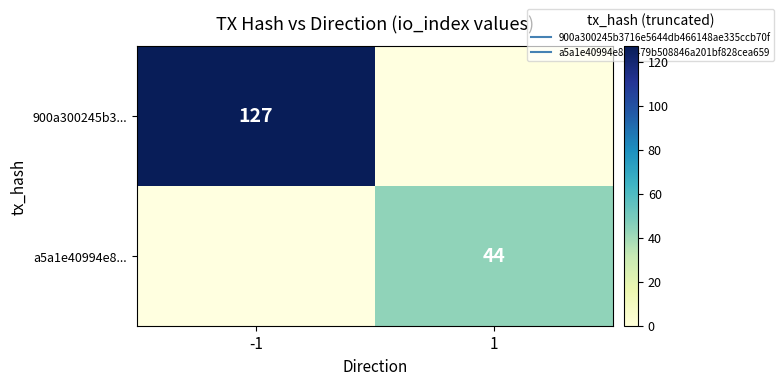

Which has a higher value, 1 or -1?

-1